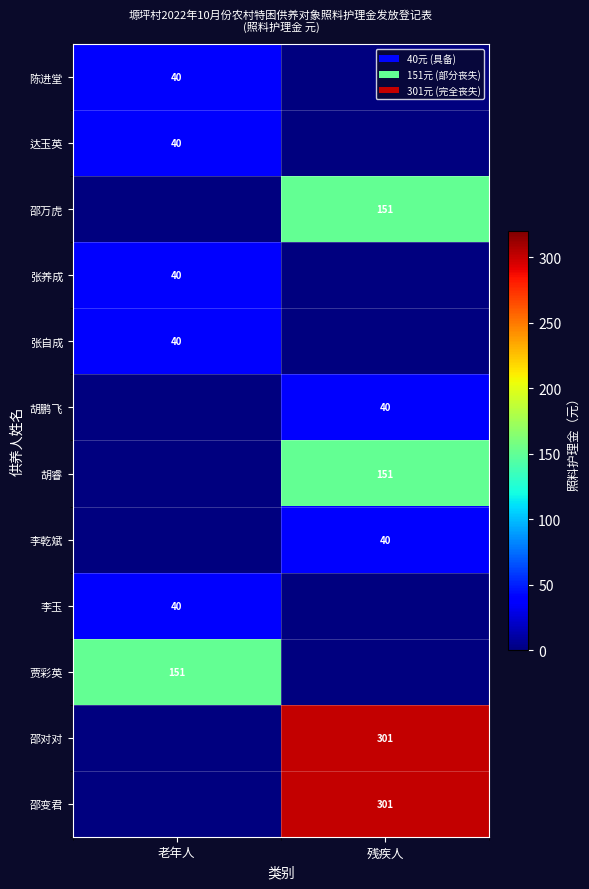

The 李玉 series shows 40 at 老年人. True or false?

True